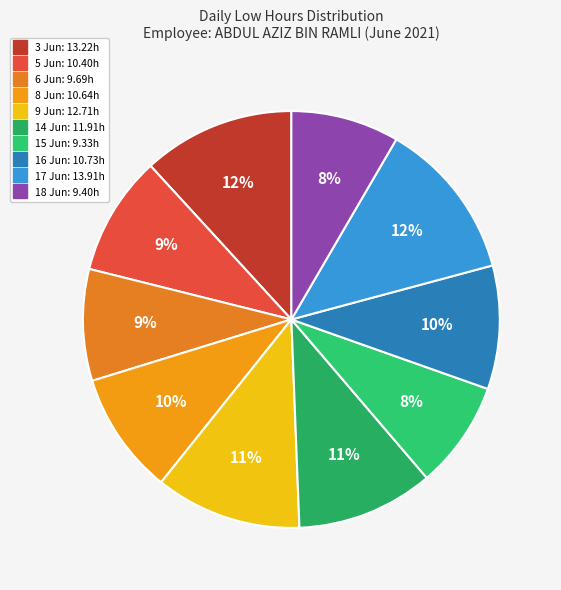

Rank the categories by value from lowest to highest.

15 Jun, 18 Jun, 6 Jun, 5 Jun, 8 Jun, 16 Jun, 14 Jun, 9 Jun, 3 Jun, 17 Jun